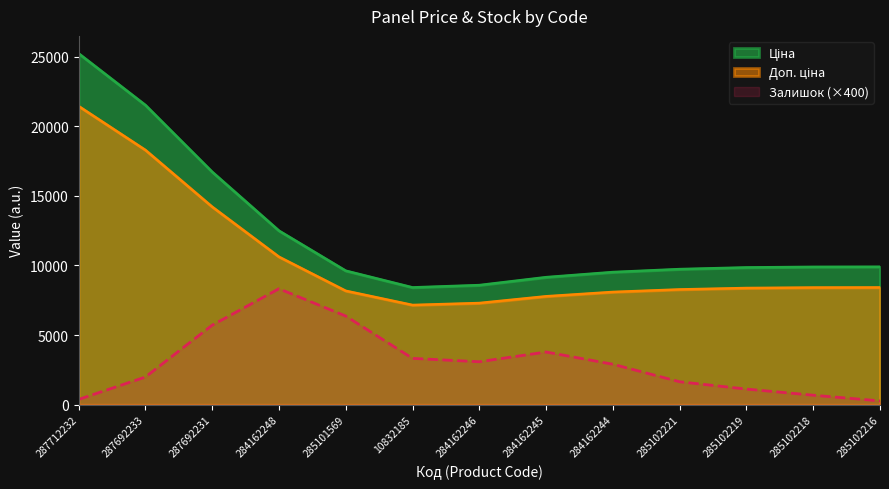

Is it true that Залишок equals 2.9 at 285102219?

False